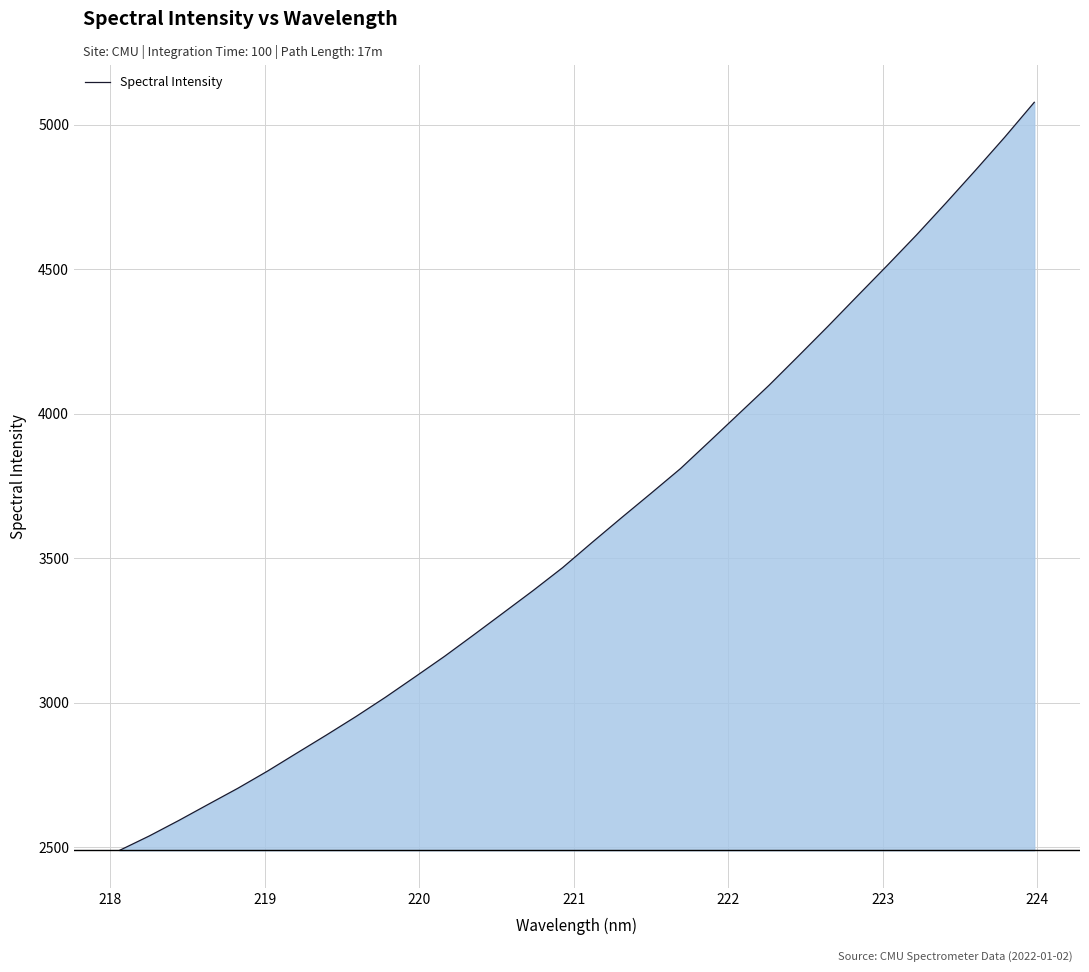

Does the chart have visible grid lines?

Yes